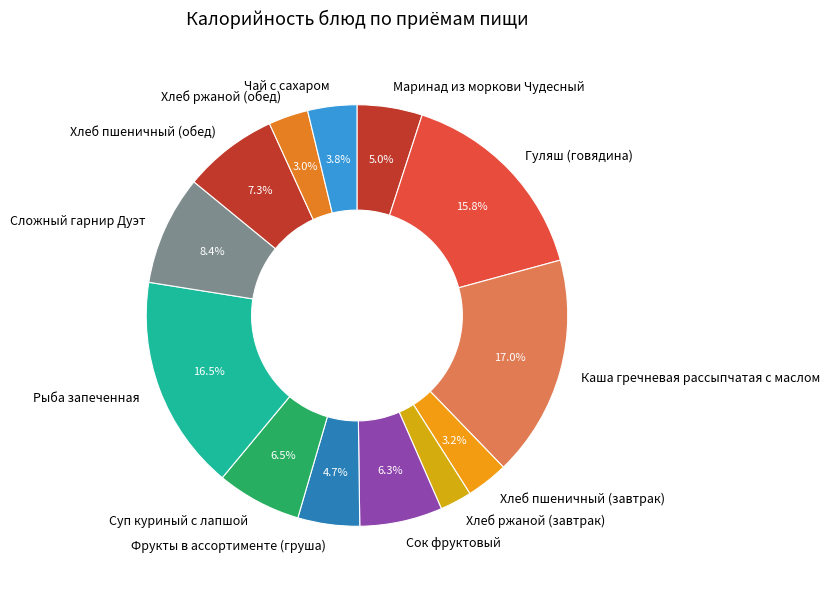

Which slice is the smallest?

Хлеб ржаной (завтрак)